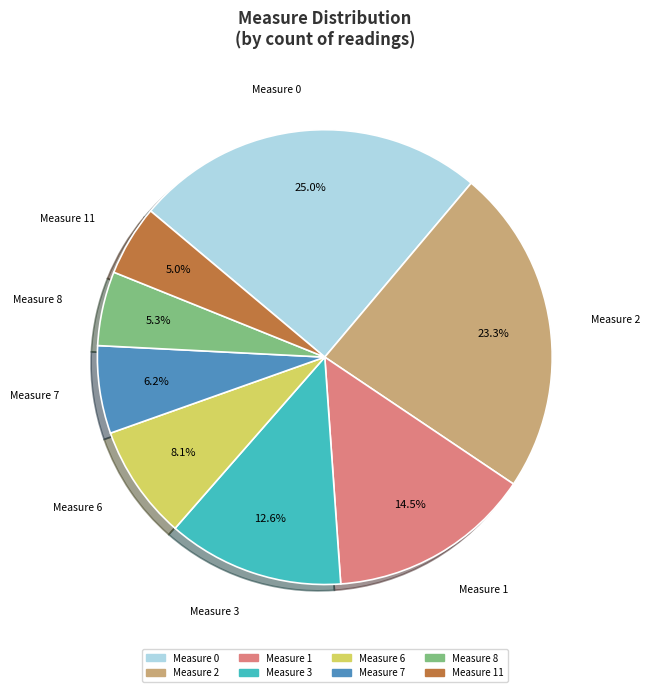

Which has a higher value, 1 or 5?

1